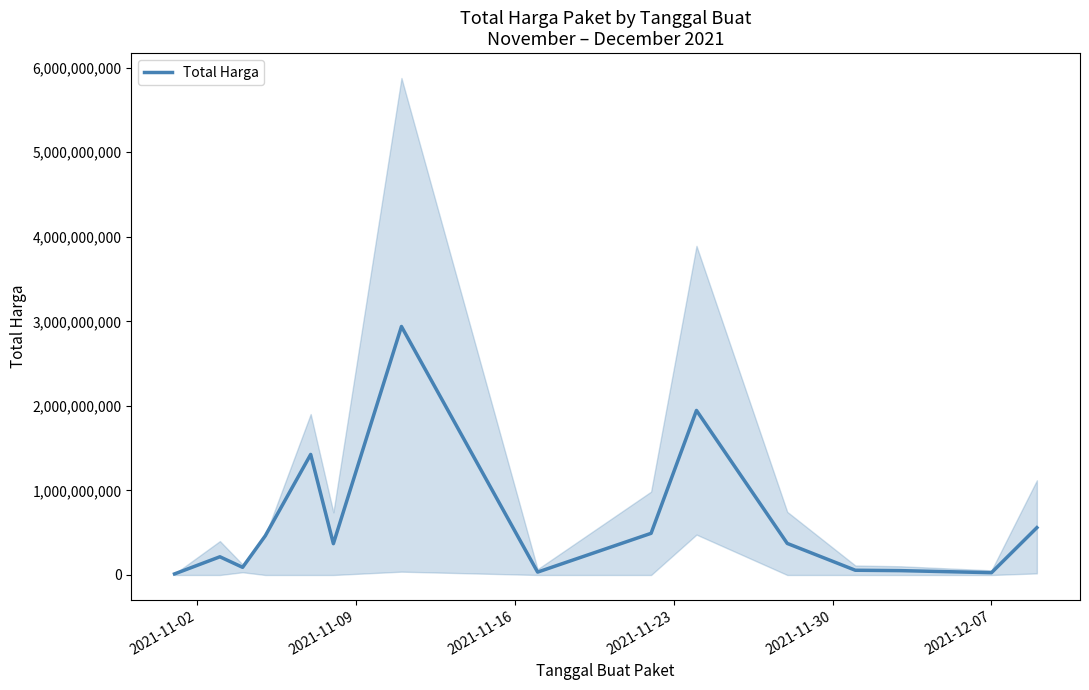

What is the highest value of the Total Harga series?

2939033240